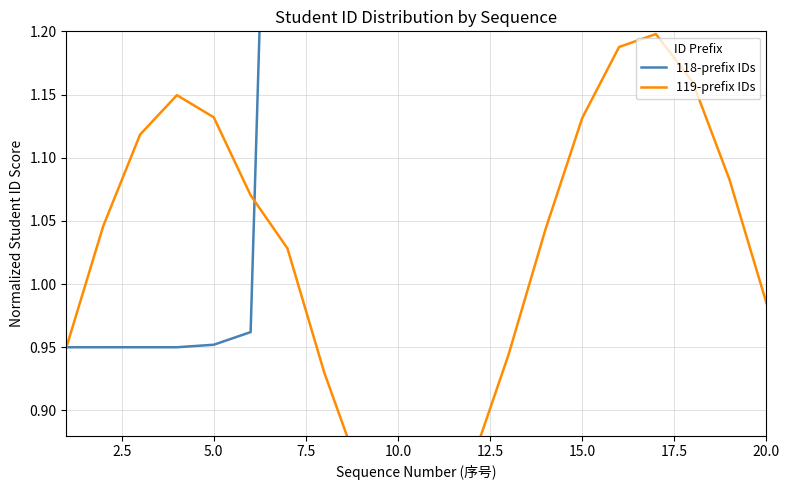

Is the value of 119-prefix IDs at 10 greater than the value of 118-prefix IDs at 10?

No